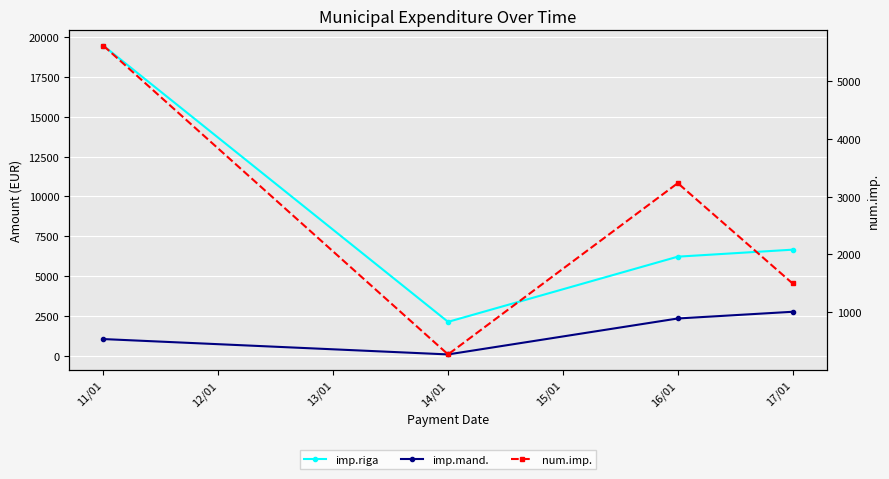

At how many categories does at least one series exceed 14998?

1